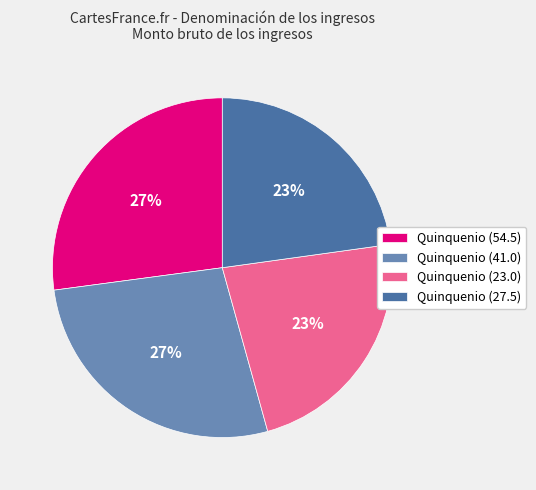

Is there a majority slice in this chart?

No